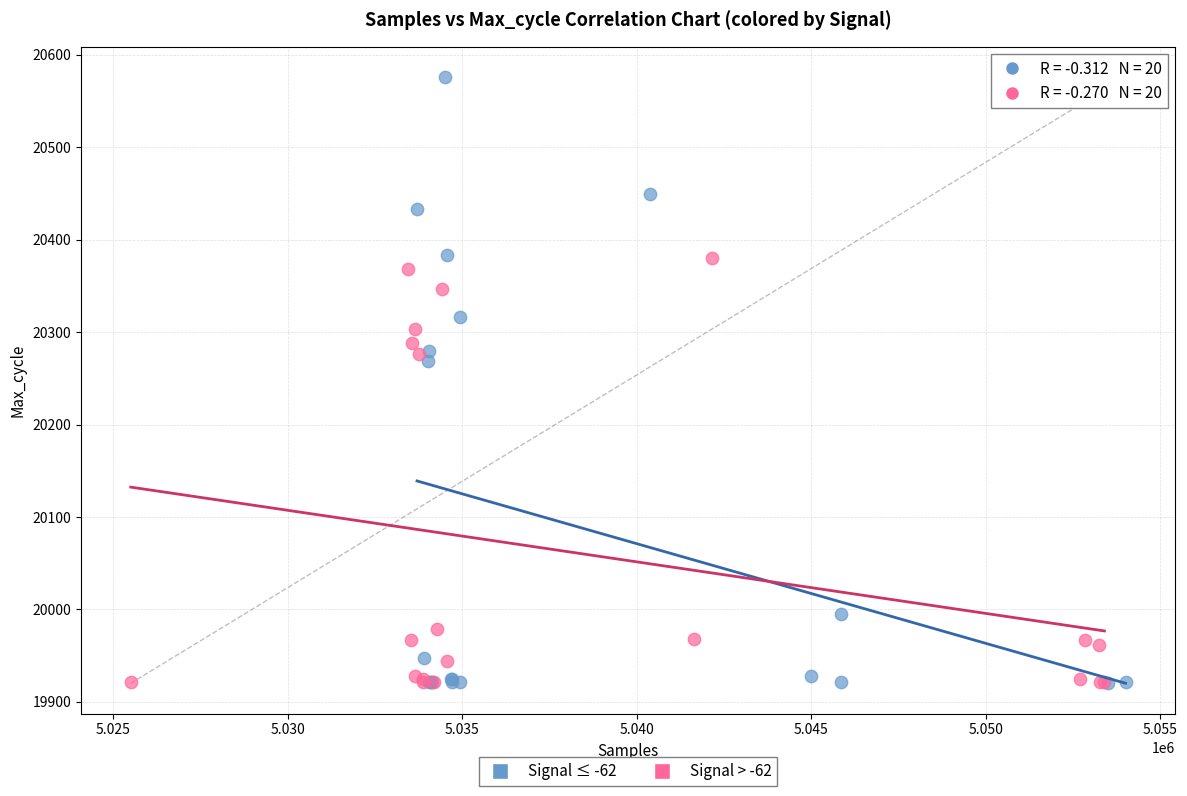

Which series reaches the maximum Y coordinate?

Signal ≤ -62